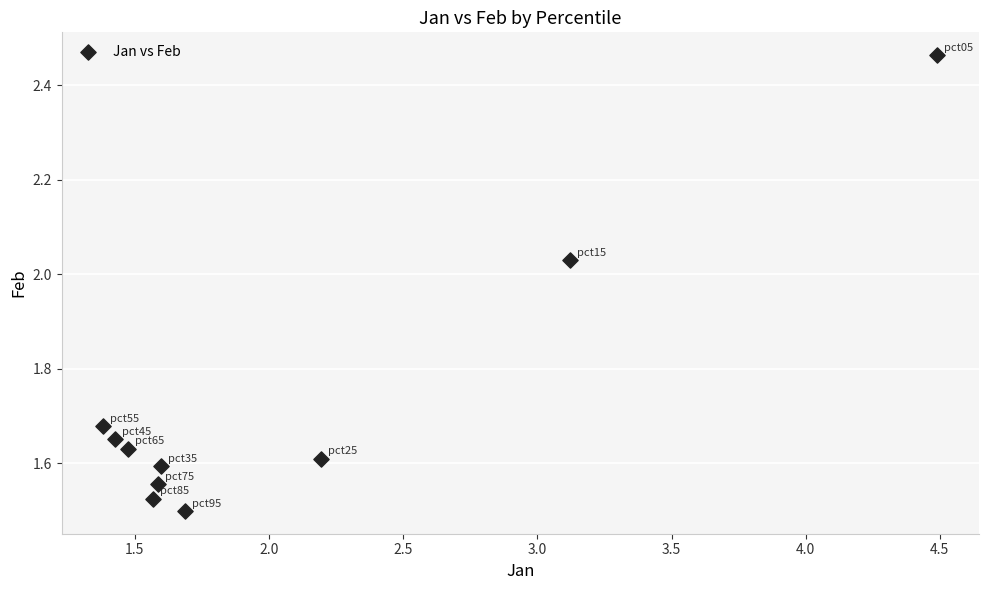

What is the range of Y values (max minus min)?

1.0